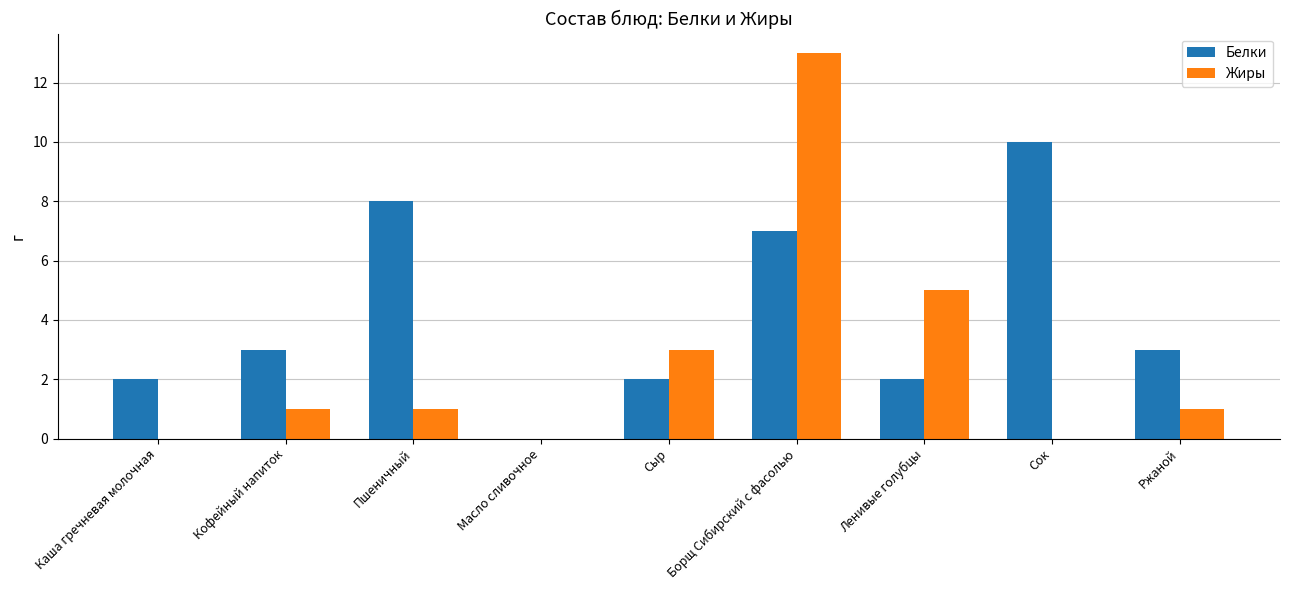

Is the value of Жиры at Пшеничный greater than the value of Белки at Сыр?

No